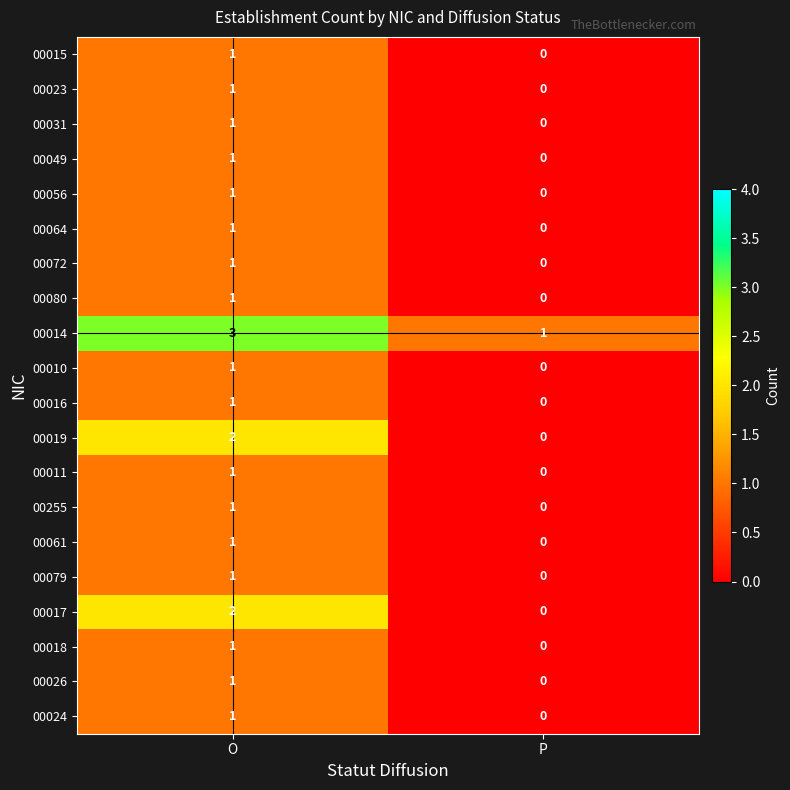

At which label is 00015 closest to 0?

P